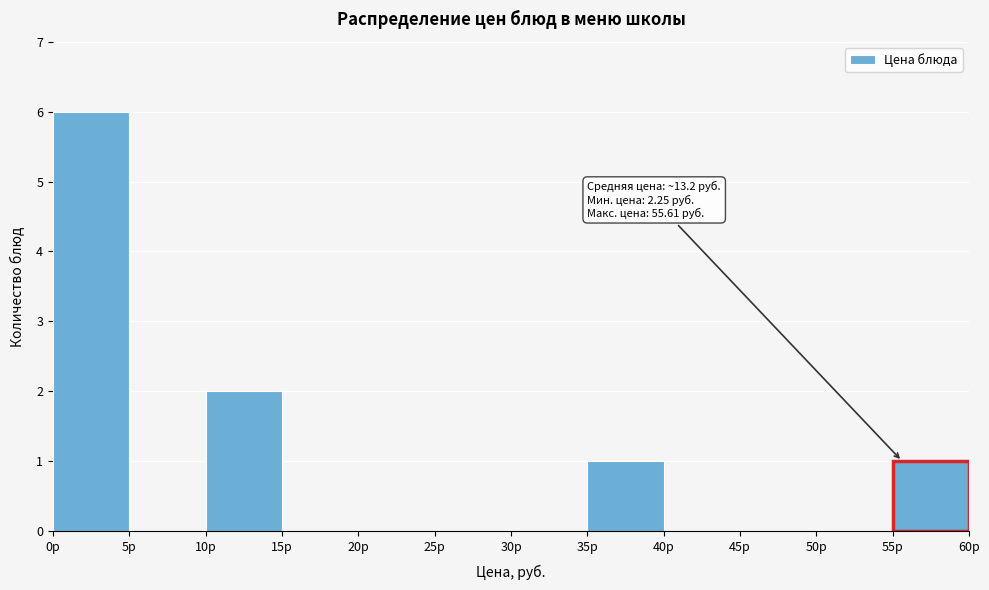

Which range on the x-axis has the tallest bar?

0 to 5